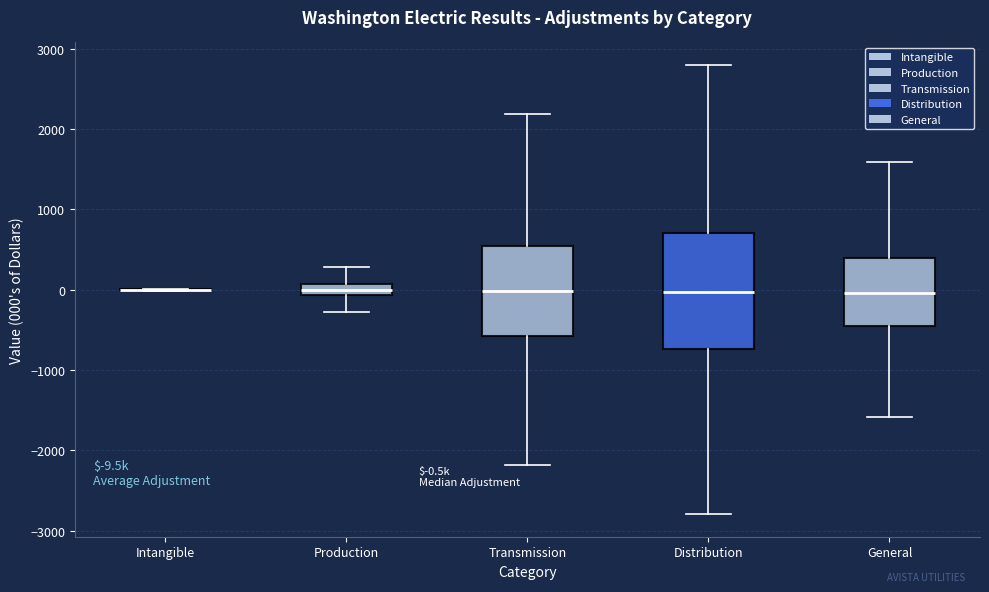

Comparing the boxes themselves (not the whiskers), which one is the tallest?

Distribution